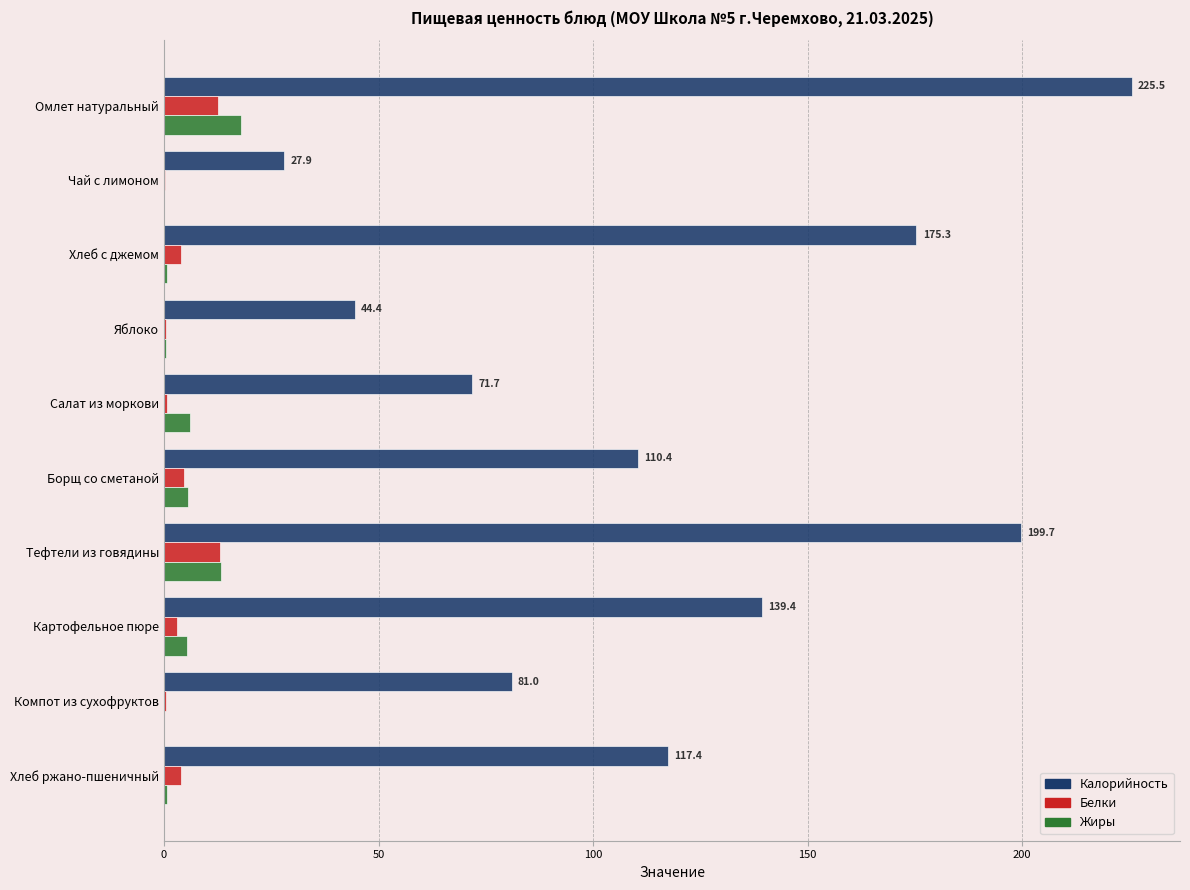

Is the value of Калорийность at Омлет натуральный greater than the value of Белки at Яблоко?

Yes